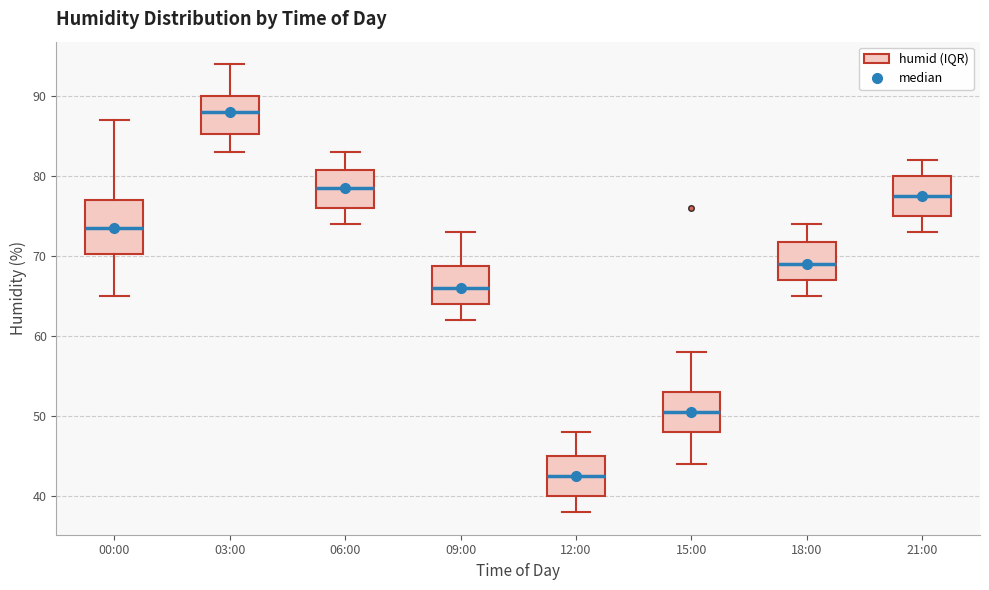

Reading left to right, transcribe this box plot: for each box, give where its median line is, the range the box spans, and where its two whiskers end, as read against the y-axis. The values are not printed on the chart, so give them approximately, as read against the axis.

00:00: median 74, box 70 to 77, whiskers 65 to 87
03:00: median 88, box 85 to 90, whiskers 83 to 94
06:00: median 79, box 76 to 81, whiskers 74 to 83
09:00: median 66, box 64 to 69, whiskers 62 to 73
12:00: median 43, box 40 to 45, whiskers 38 to 48
15:00: median 51, box 48 to 53, whiskers 44 to 58
18:00: median 69, box 67 to 72, whiskers 65 to 74
21:00: median 78, box 75 to 80, whiskers 73 to 82